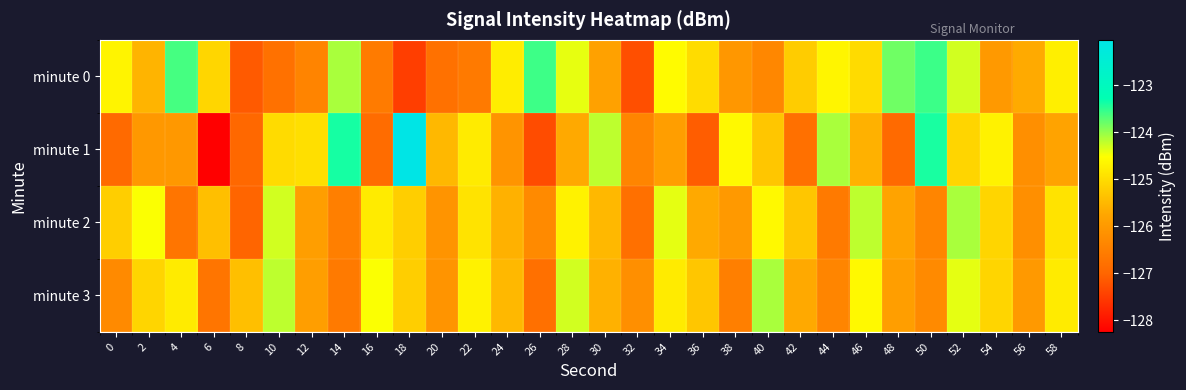

At how many categories does at least one series exceed -126?

29